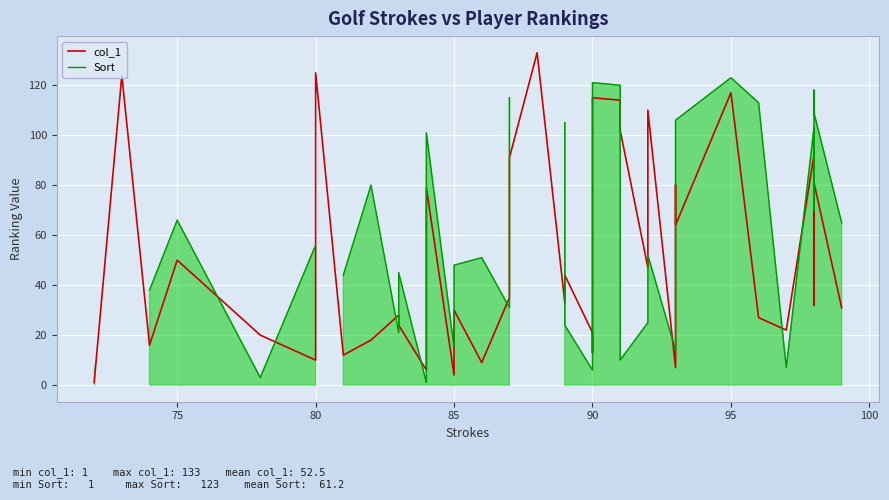

True or false: Sort and col_1 cross at least once.

True